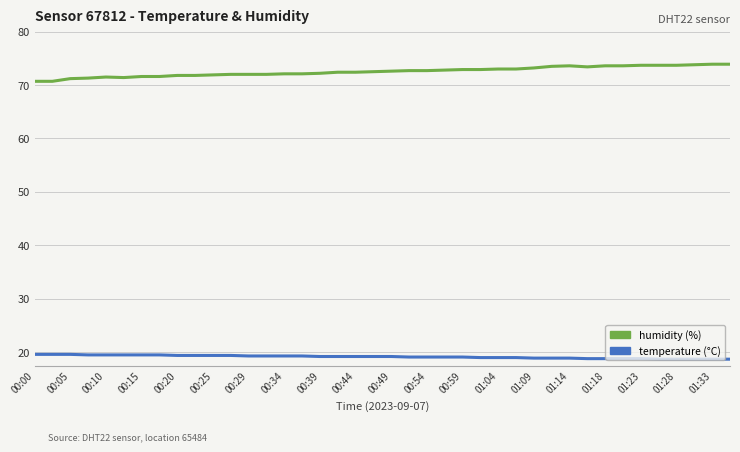

What is the minimum value shown in the chart?

18.7